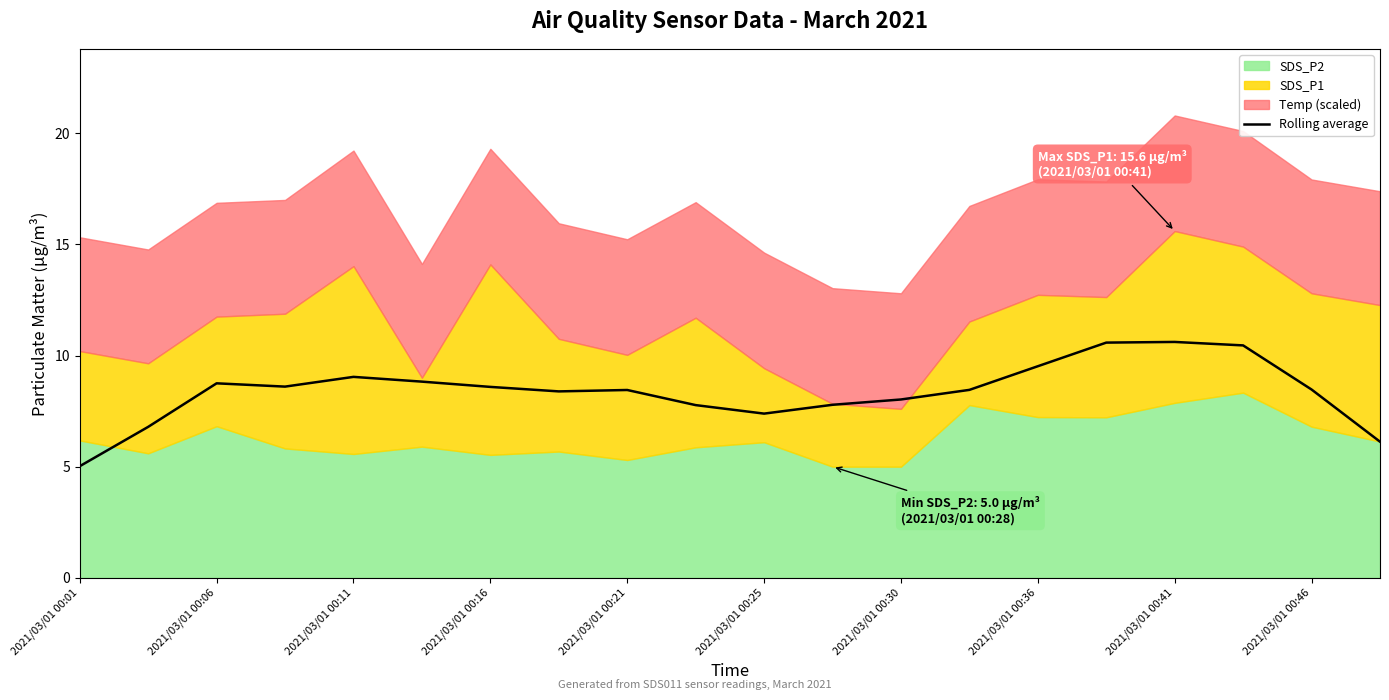

The value of Rolling average at 2021/03/01 00:06 is 8.7. True or false?

True